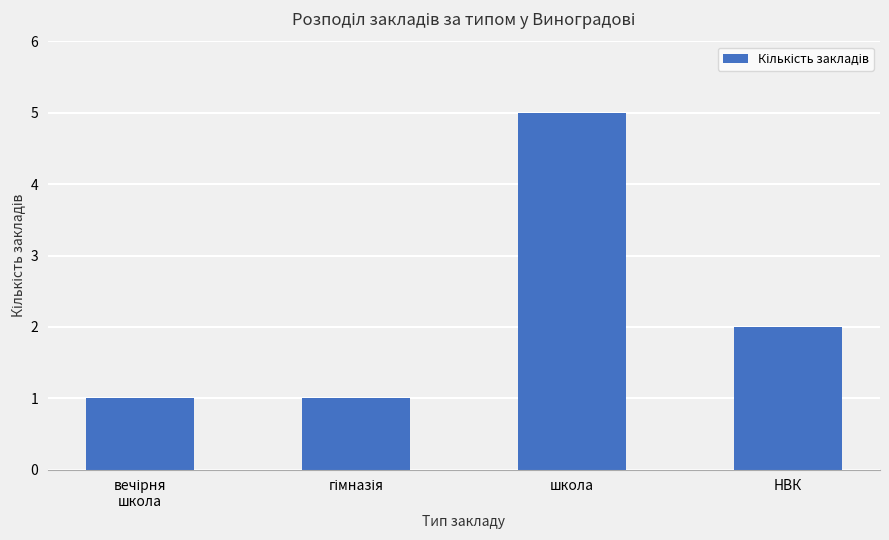

Reading left to right, list all the values displayed in this chart.

1	1	5	2